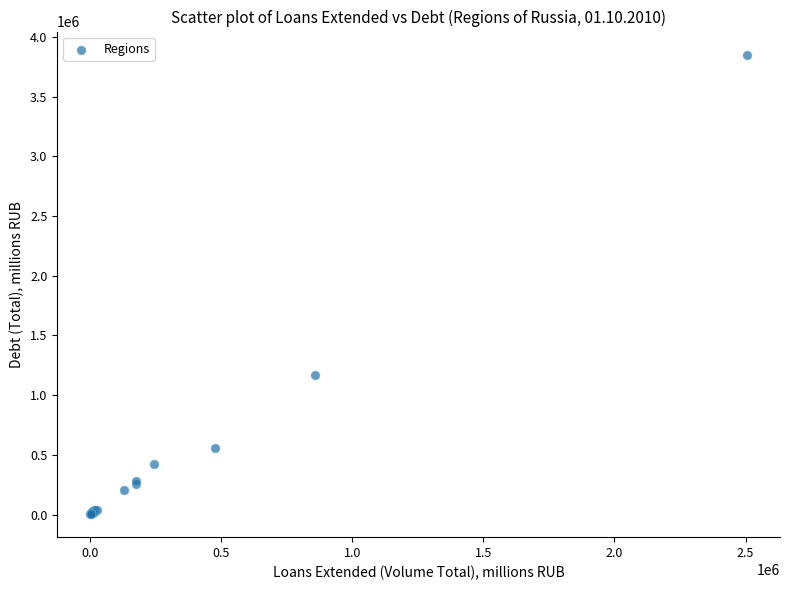

What Y value in the scatter plot is closest to 1927530?

1170037